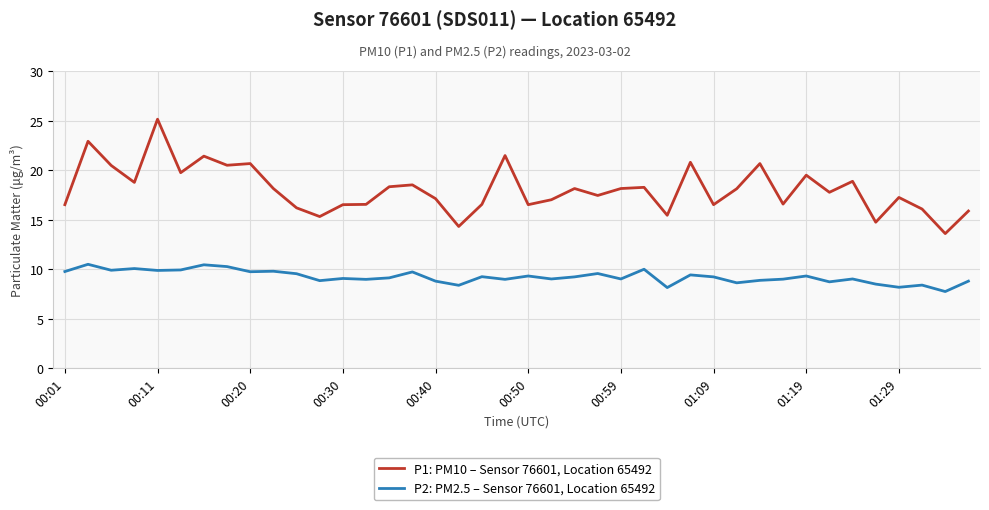

List the series in order of their peak value, lowest first.

P2: PM2.5 – Sensor 76601, Location 65492, P1: PM10 – Sensor 76601, Location 65492